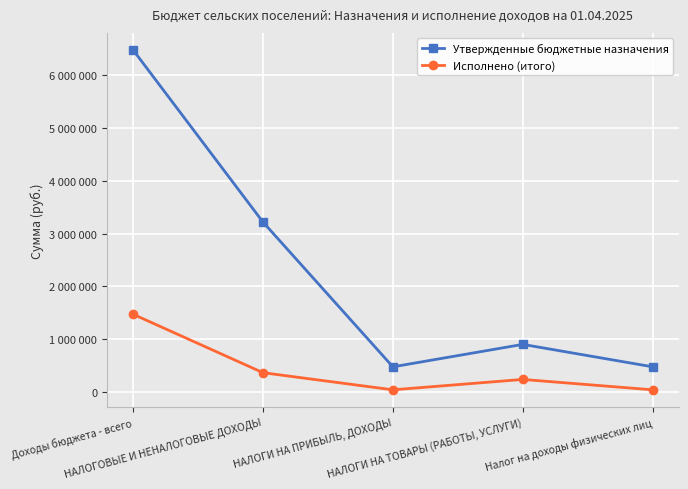

Which series has the widest spread of values?

Утвержденные бюджетные назначения